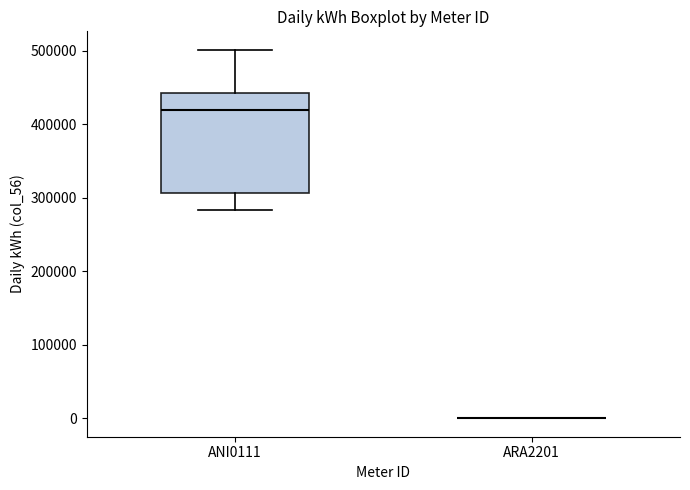

Reading left to right, read every box against the y-axis: the position of its median line, the range the box covers, and the ends of its whiskers. The values are not printed on the chart, so give them approximately, as read against the axis.

ANI0111: median 420000, box 310000 to 440000, whiskers 280000 to 500000
ARA2201: box collapsed to a line at 0, whiskers 0 to 0